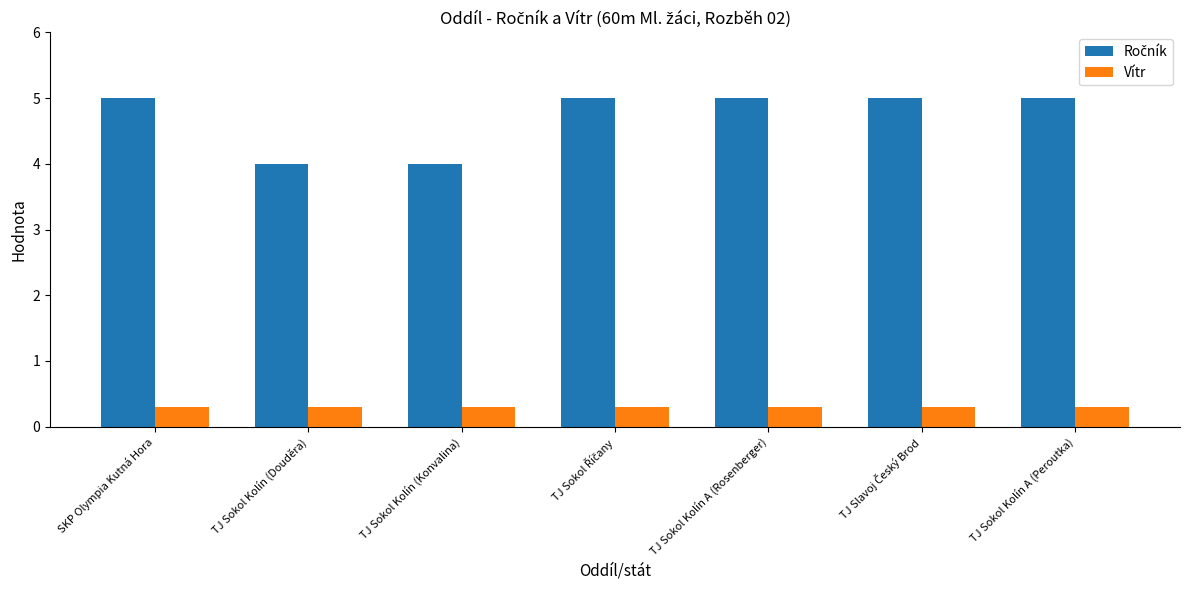

What is the approximate value of Vítr at TJ Sokol Kolín (Konvalina)?

0.3